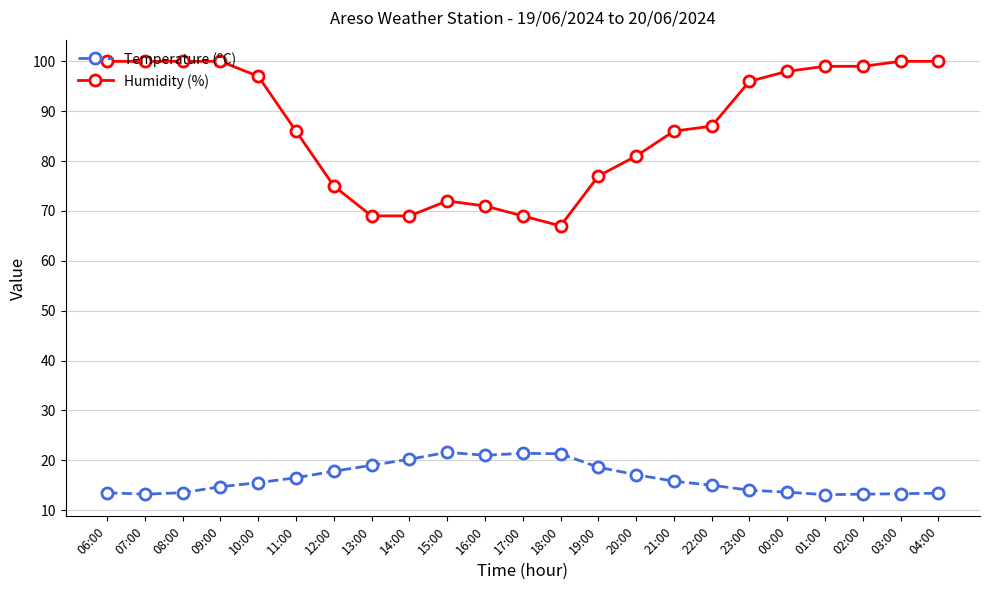

How many distinct data groups are displayed?

2